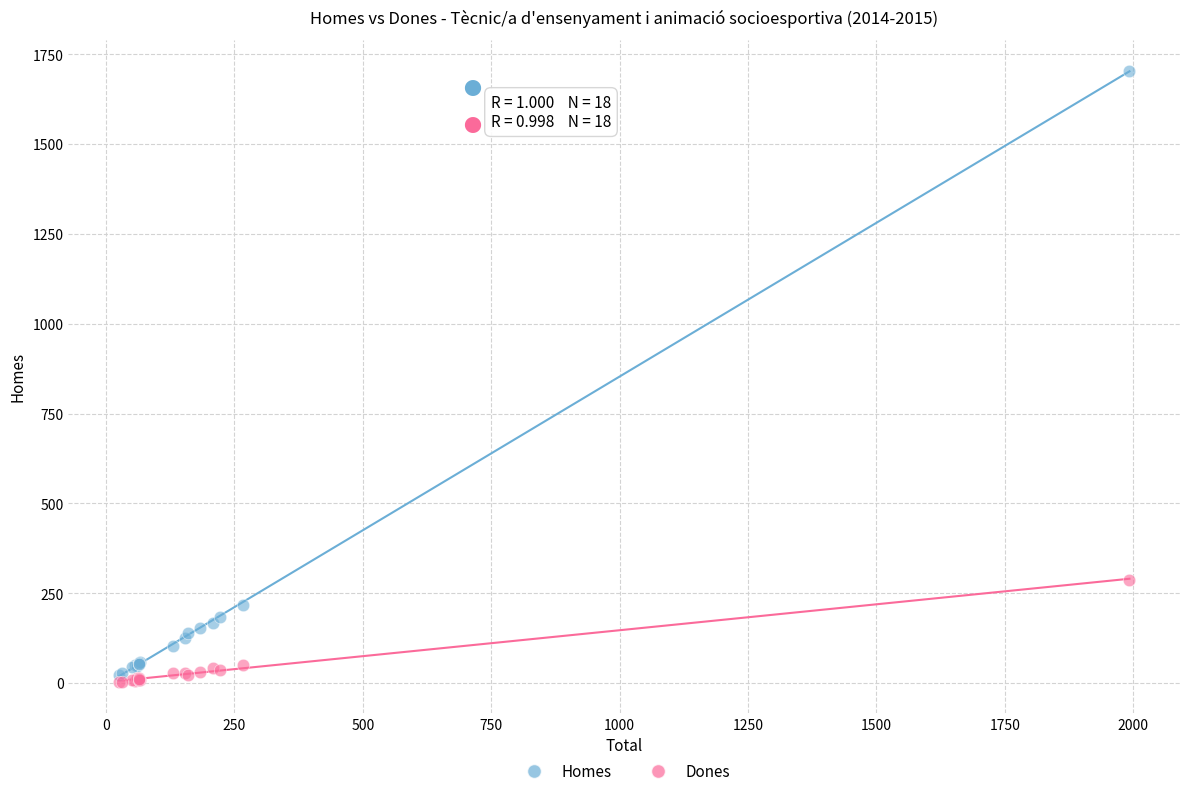

Which series has the largest Y range (max minus min)?

Homes